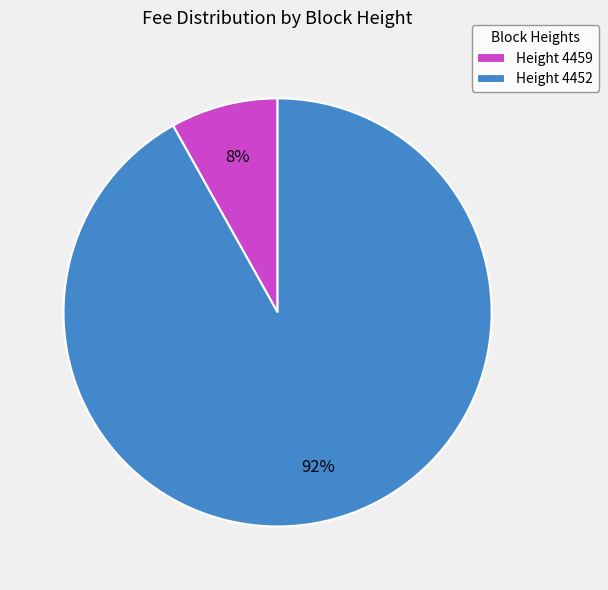

What percentage is the Height 4452 slice, to the nearest percent?

92%